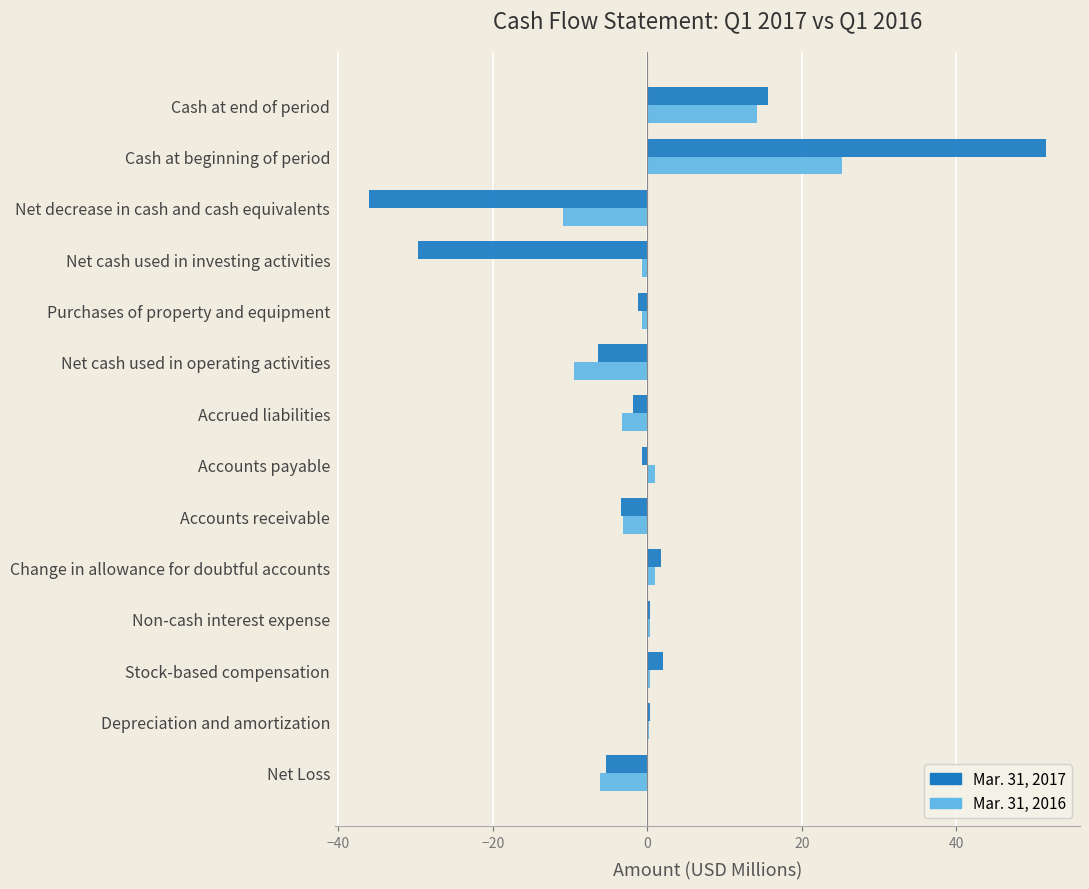

Count the number of data series in this chart.

2